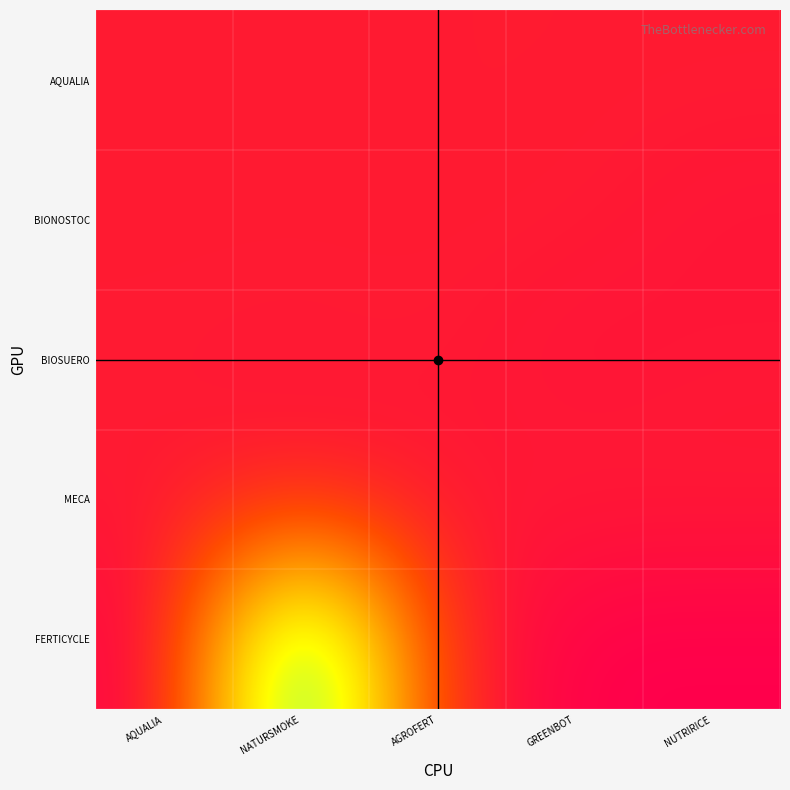

Rank the series by their maximum value, from lowest to highest.

BIOSUERO, BIONOSTOC, MECA, AQUALIA, FERTICYCLE